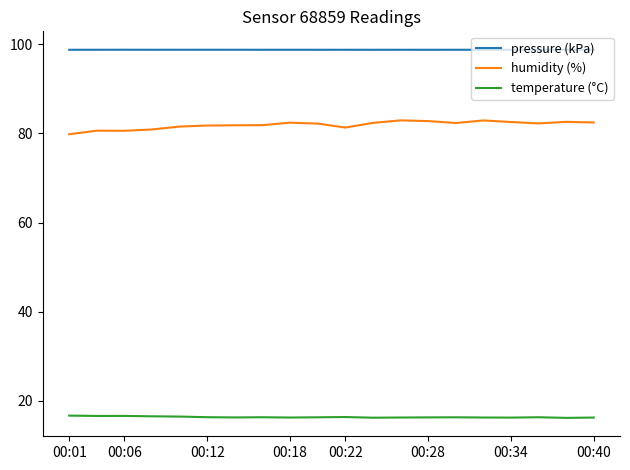

List the series in order of their overall mean, highest first.

pressure (kPa), humidity (%), temperature (°C)